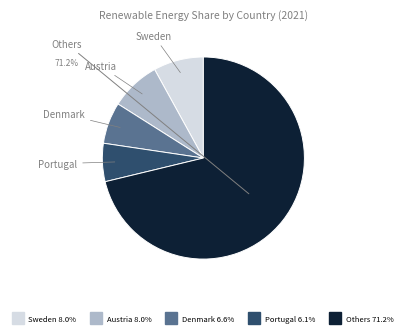

Is there a majority slice in this chart?

Yes